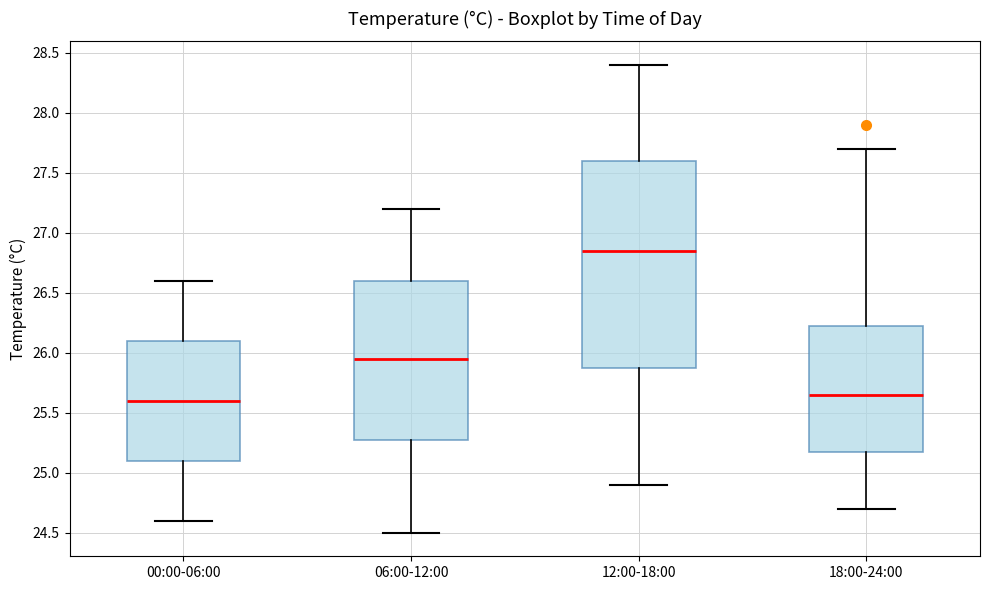

Which box's median line is the highest?

12:00-18:00